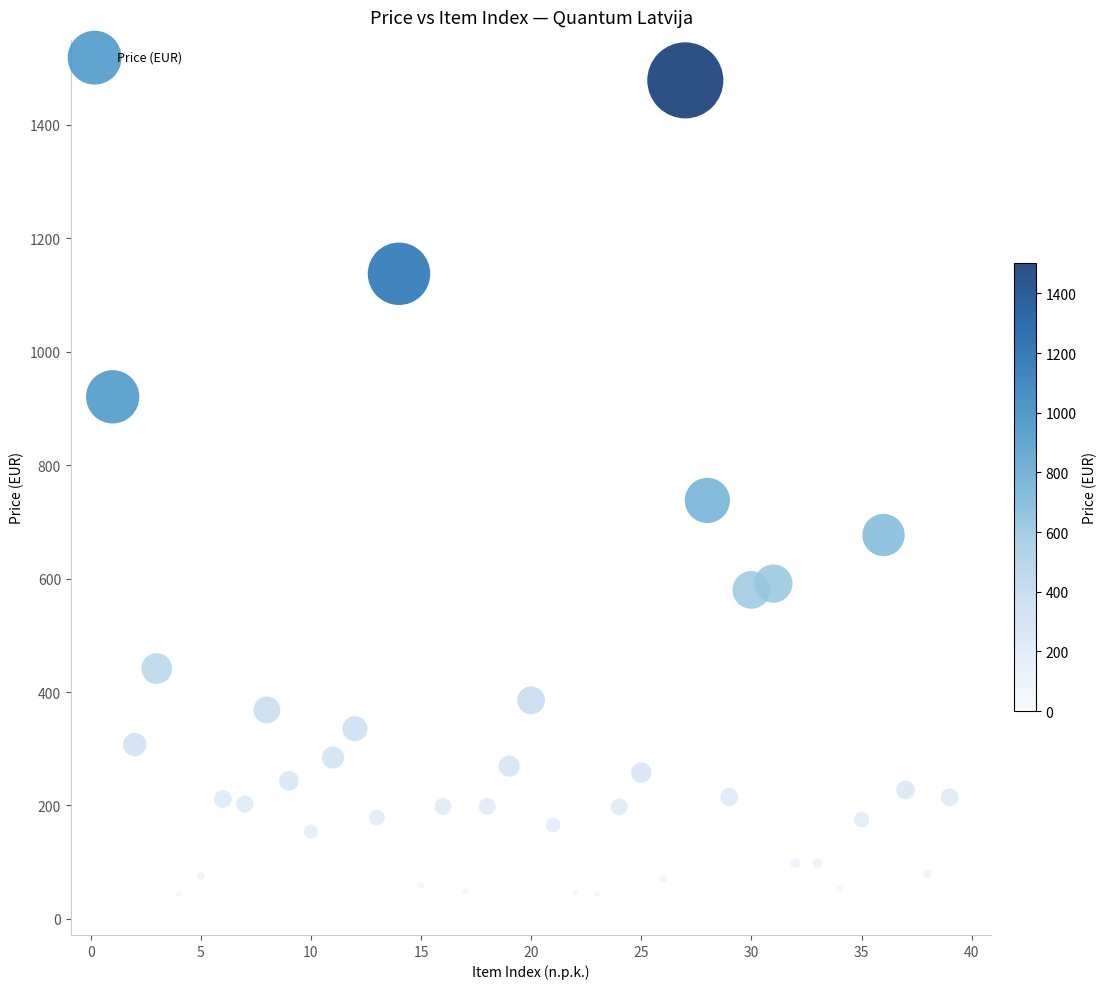

What is the range of X values (max minus min)?

38.0